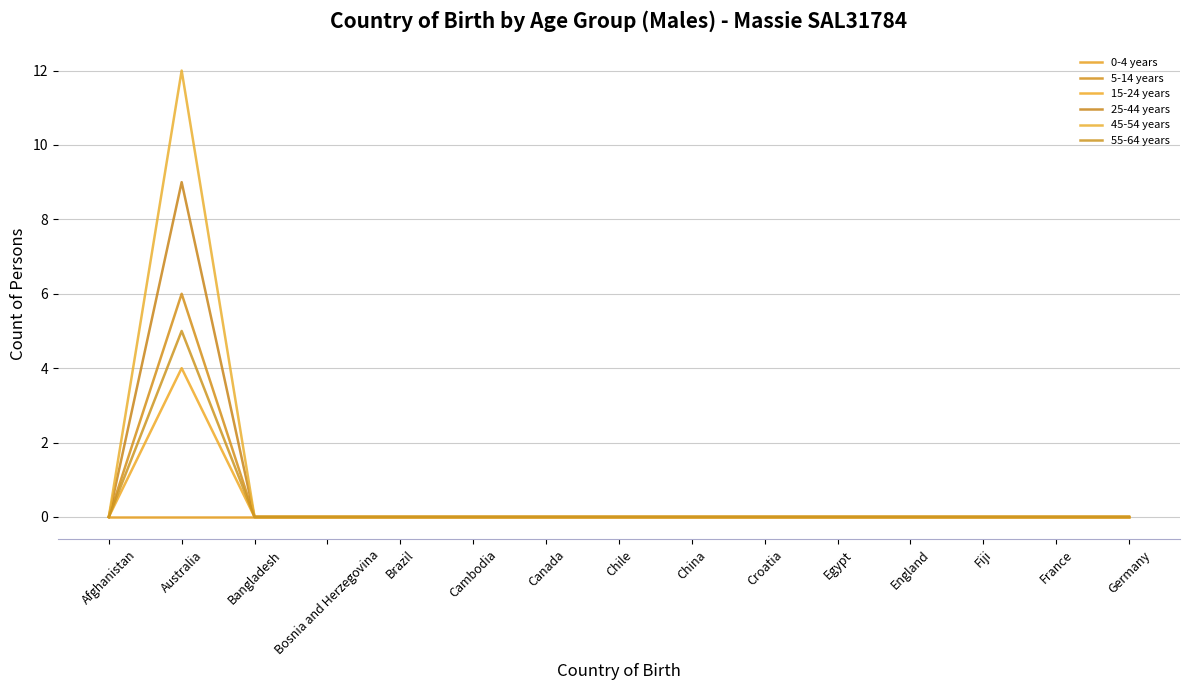

At which category is the sum across all series the highest?

Australia